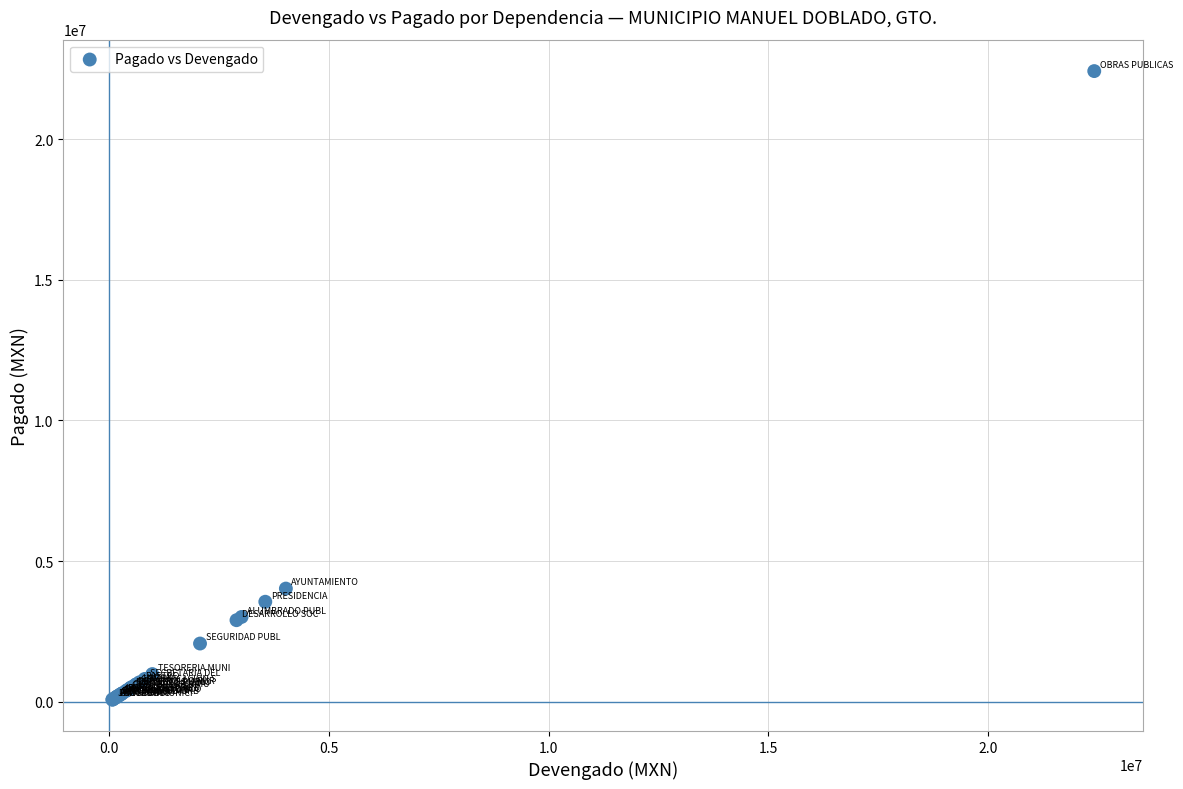

What Y value in the scatter plot is closest to 11248240?

4021760.9